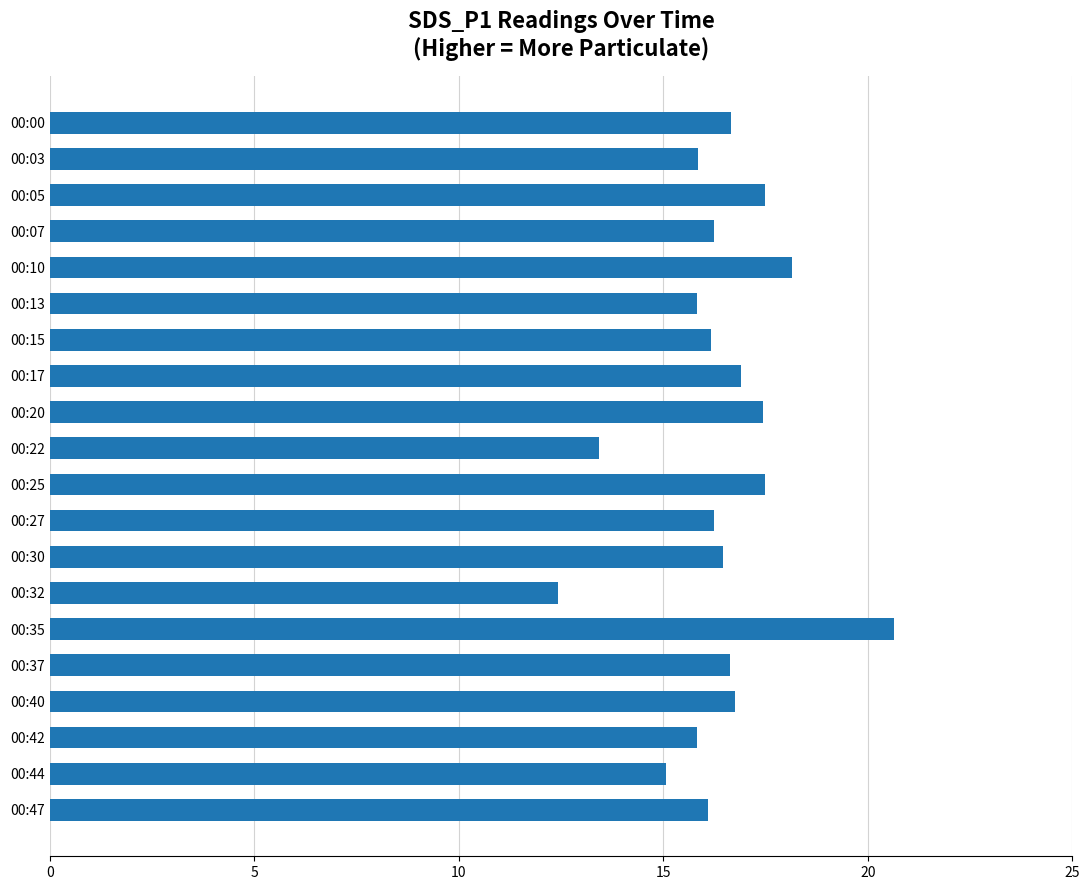

Which has a higher value, 00:44 or 00:42?

00:42